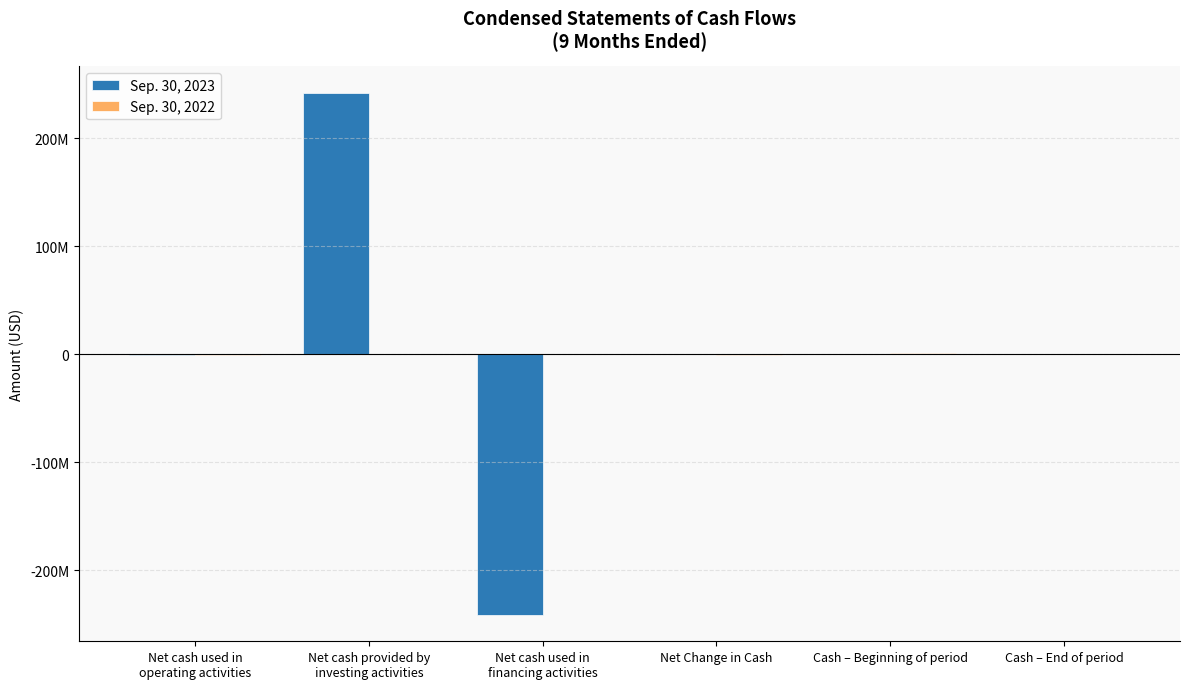

Which series changed the most between Net Change in Cash and Cash – Beginning of period?

Sep. 30, 2022